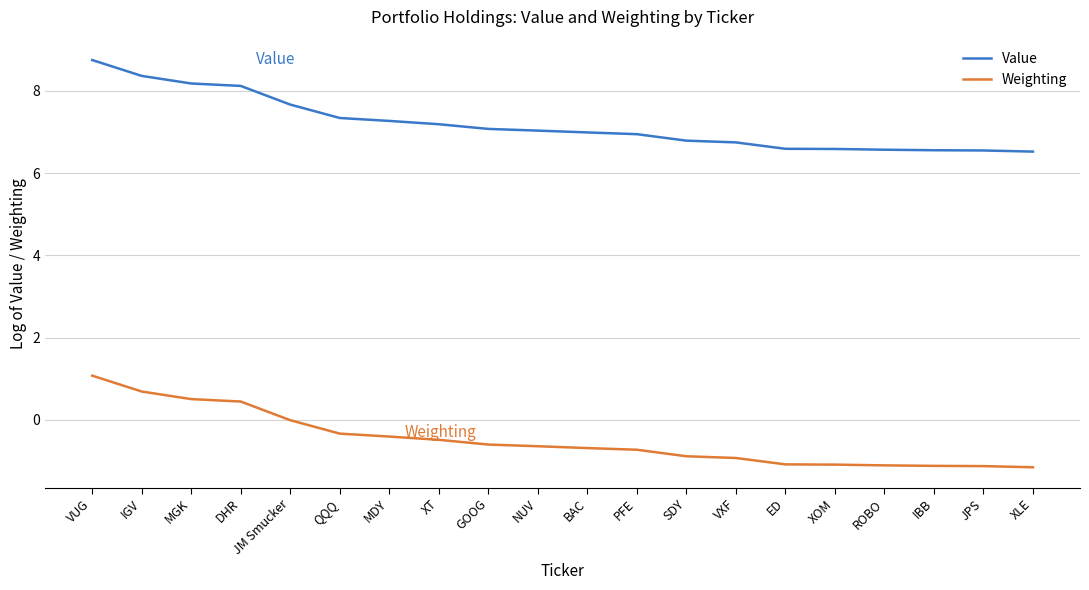

What position from the left is PFE?

12